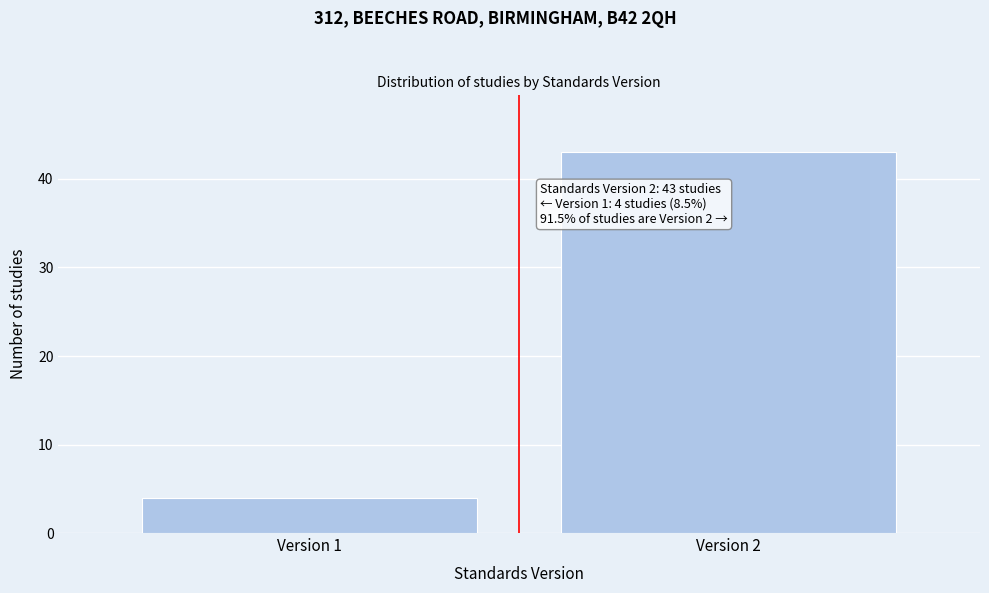

Reading left to right, transcribe all the data shown in this chart.

Version 1=4	Version 2=43